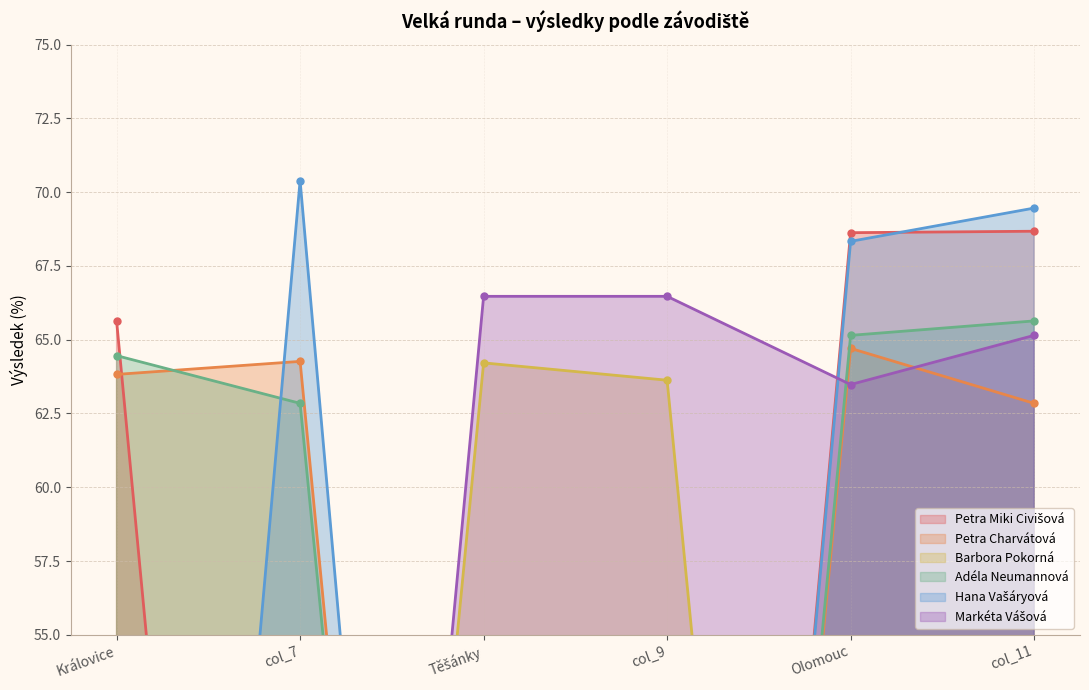

Reading left to right, list all the values displayed in this chart.

Petra Miki Civišová: Královice=65.6	col_7=0.0	Těšánky=0.0	col_9=0.0	Olomouc=68.6	col_11=68.7
Petra Charvátová: Královice=63.8	col_7=64.3	Těšánky=0.0	col_9=0.0	Olomouc=64.7	col_11=62.8
Barbora Pokorná: Královice=0.0	col_7=0.0	Těšánky=64.2	col_9=63.6	Olomouc=0.0	col_11=0.0
Adéla Neumannová: Královice=64.5	col_7=62.8	Těšánky=0.0	col_9=0.0	Olomouc=65.1	col_11=65.6
Hana Vašáryová: Královice=0.0	col_7=70.4	Těšánky=0.0	col_9=0.0	Olomouc=68.3	col_11=69.5
Markéta Vášová: Královice=0.0	col_7=0.0	Těšánky=66.5	col_9=66.5	Olomouc=63.5	col_11=65.1